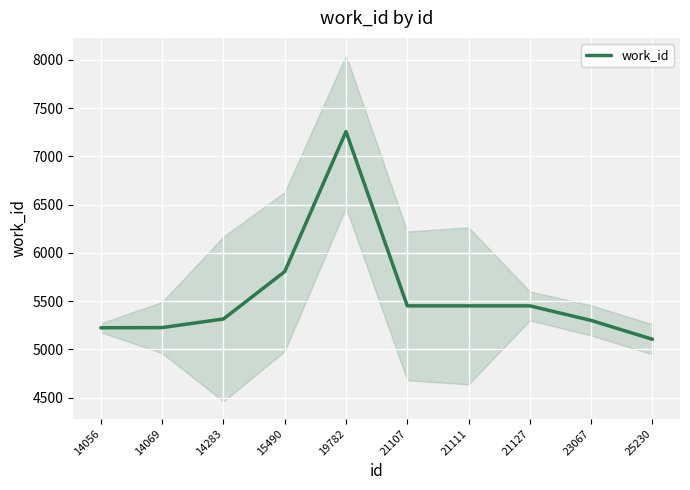

How many values exceed 5452?

2